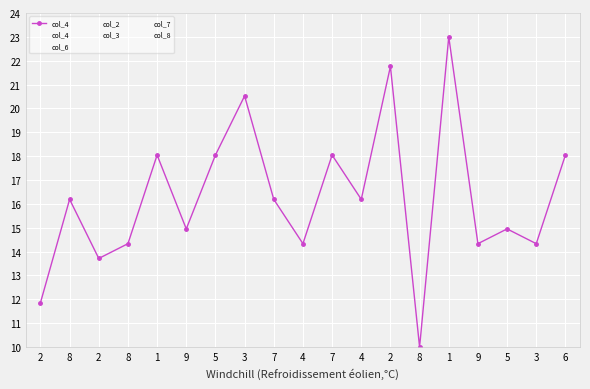

List the labels in order of value, smallest first.

8, 2, 2, 8, 4, 9, 3, 9, 5, 8, 7, 4, 1, 5, 7, 6, 3, 2, 1